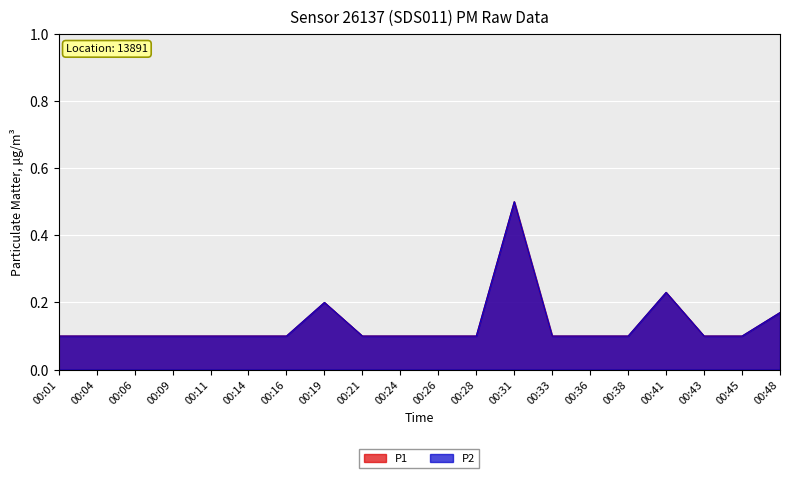

True or false: P2 and P1 cross at least once.

False